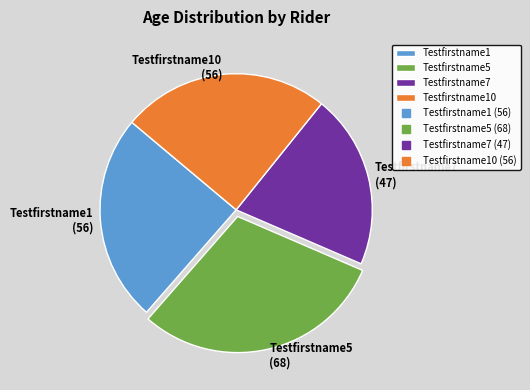

Combined, do Testfirstname7 and Testfirstname5 account for over 50%?

Yes